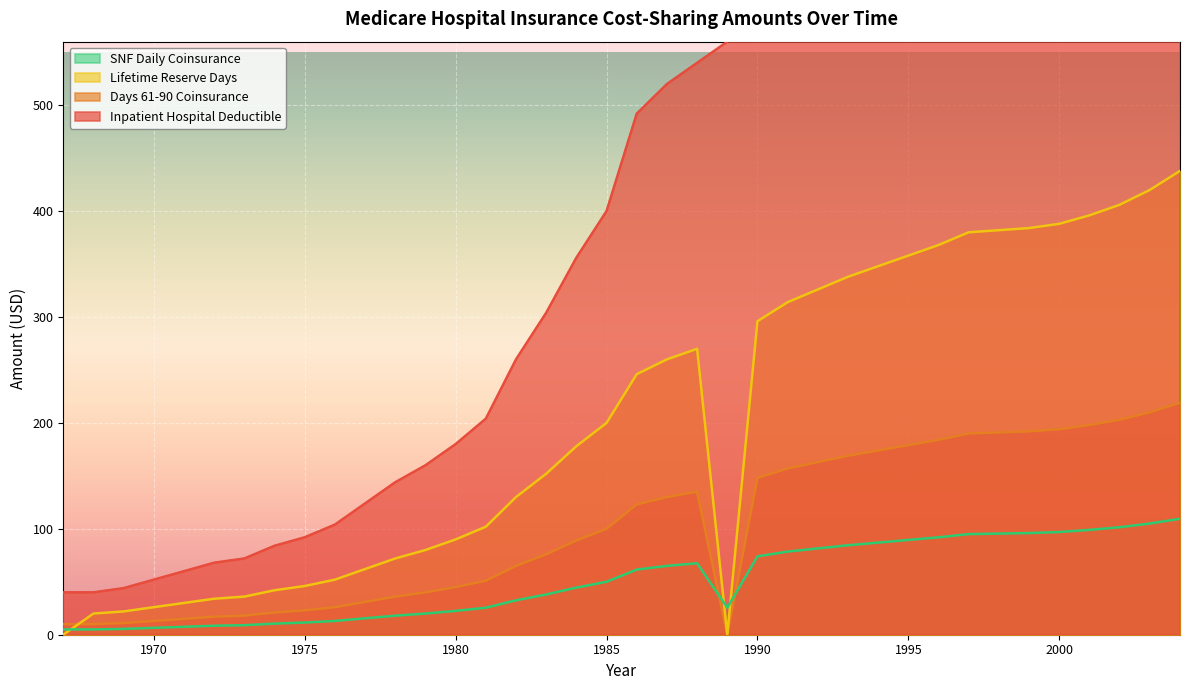

What is the difference between the maximum and minimum values in the Inpatient Hospital Deductible series?

836.0